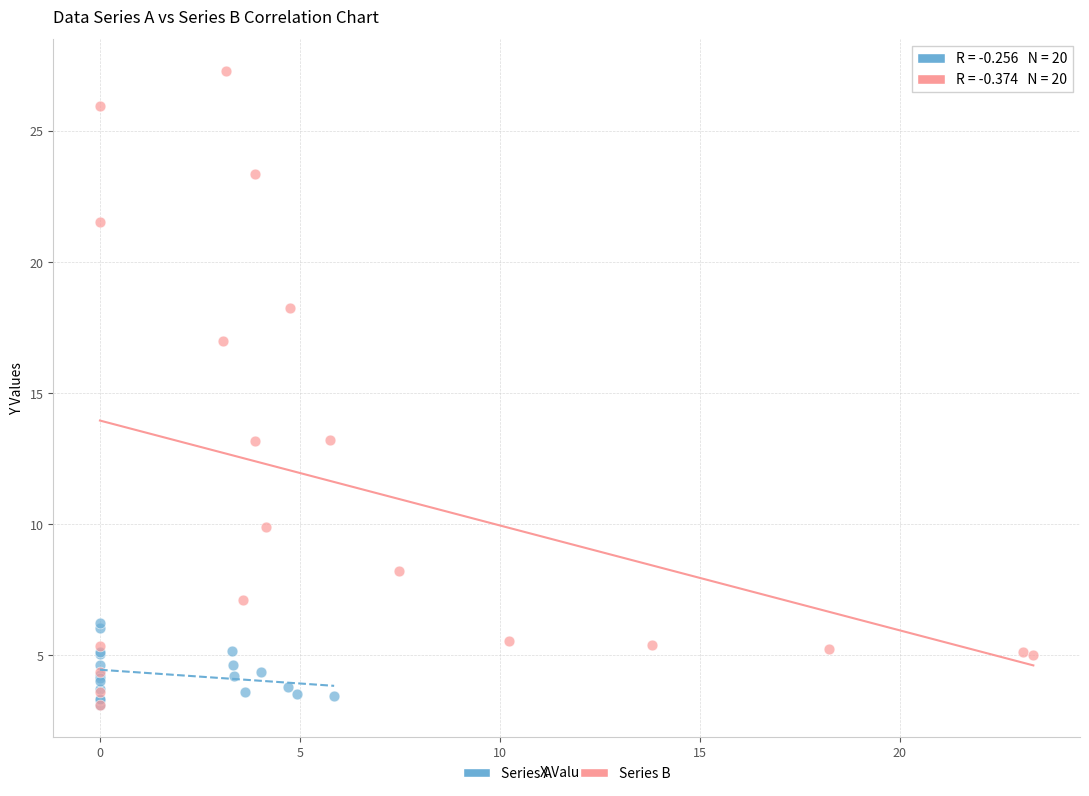

What are all the series names shown in the legend?

Series A, Series B